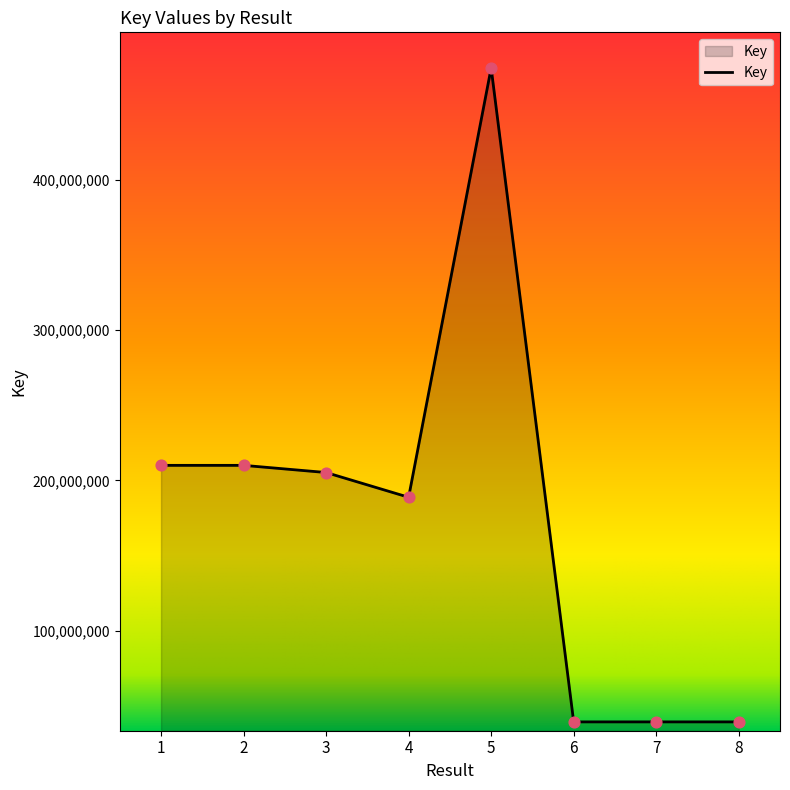

Which has a higher value, 1 or 7?

1